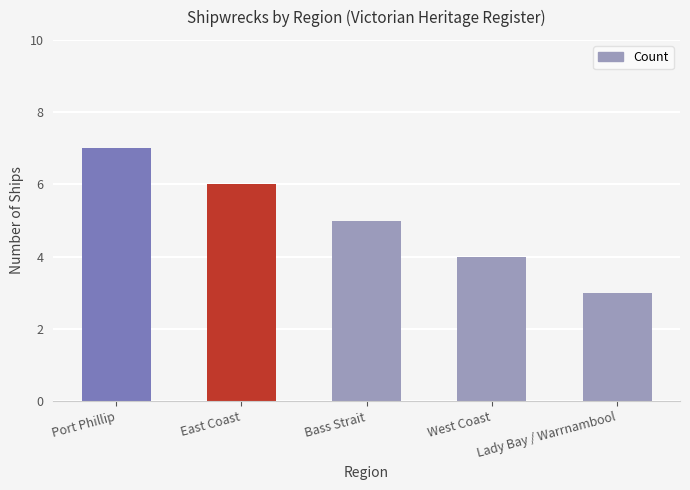

Are the bars horizontal?

No